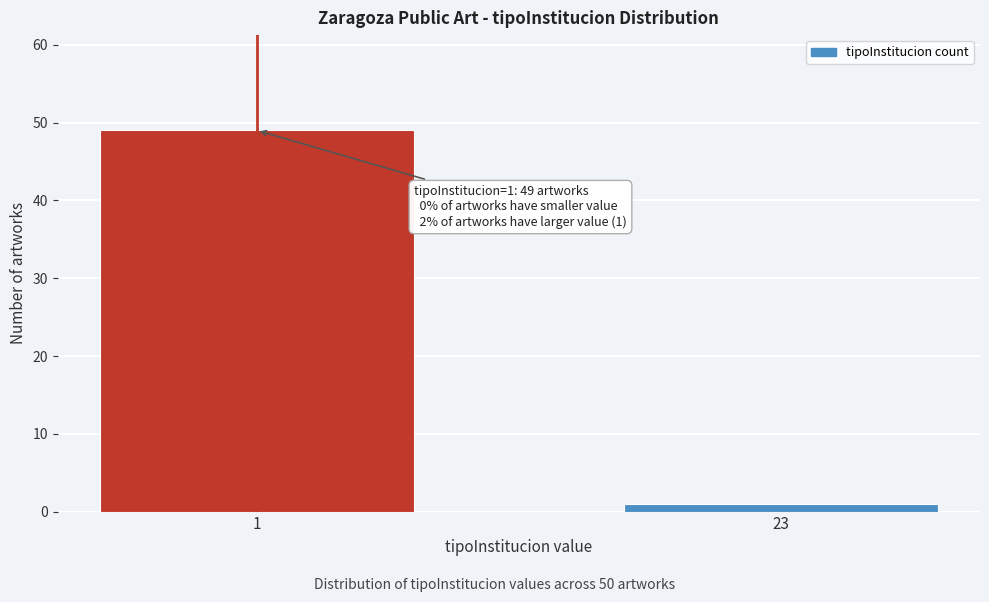

Reading left to right, extract all data points from this chart.

49	1